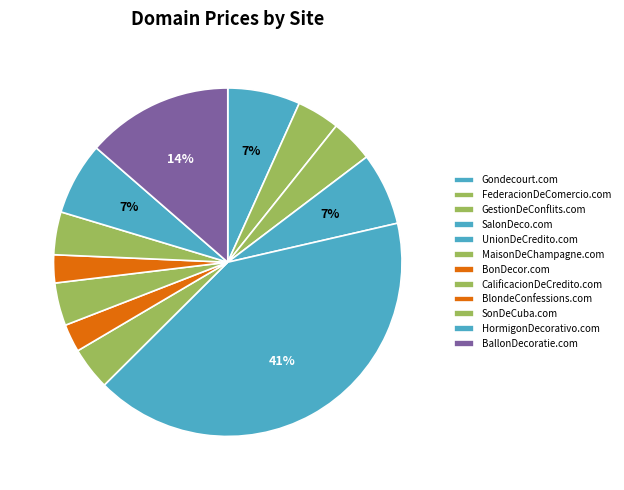

What portion of the pie excludes CalificacionDeCredito.com?

96.0%